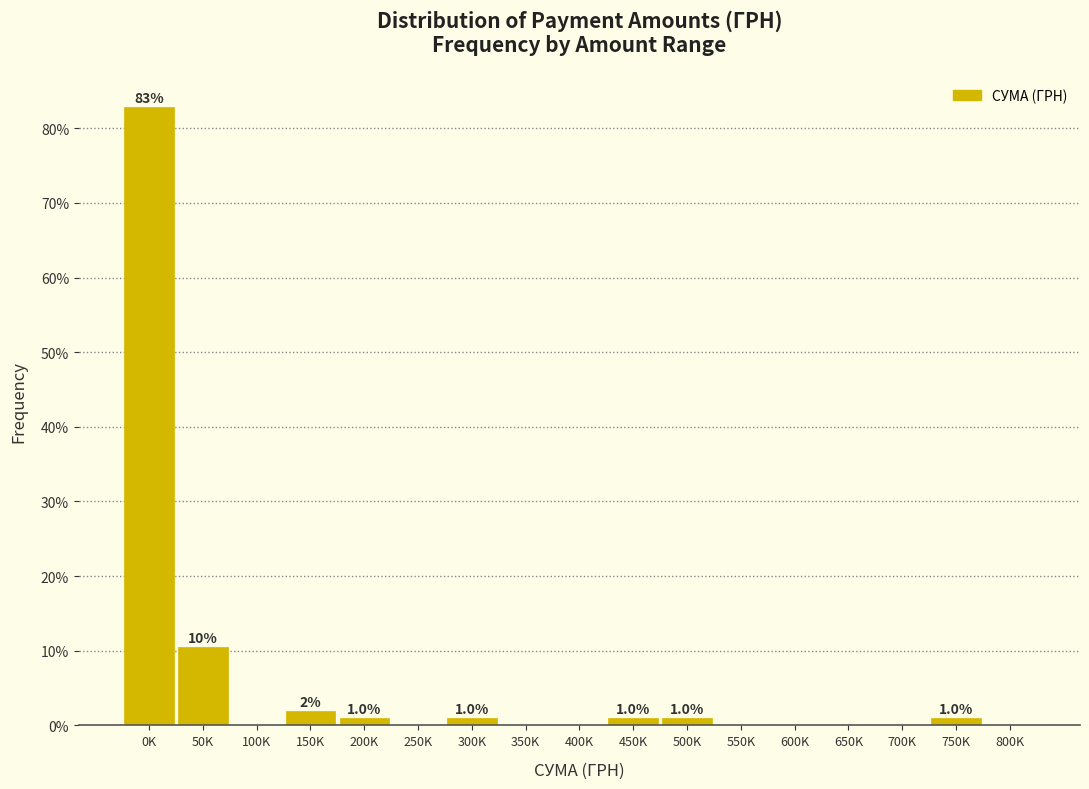

Reading right to left, extract all data points from this chart.

800K=0.0	750K=1.0	700K=0.0	650K=0.0	600K=0.0	550K=0.0	500K=1.0	450K=1.0	400K=0.0	350K=0.0	300K=1.0	250K=0.0	200K=1.0	150K=1.9	100K=0.0	50K=10.5	0K=82.9